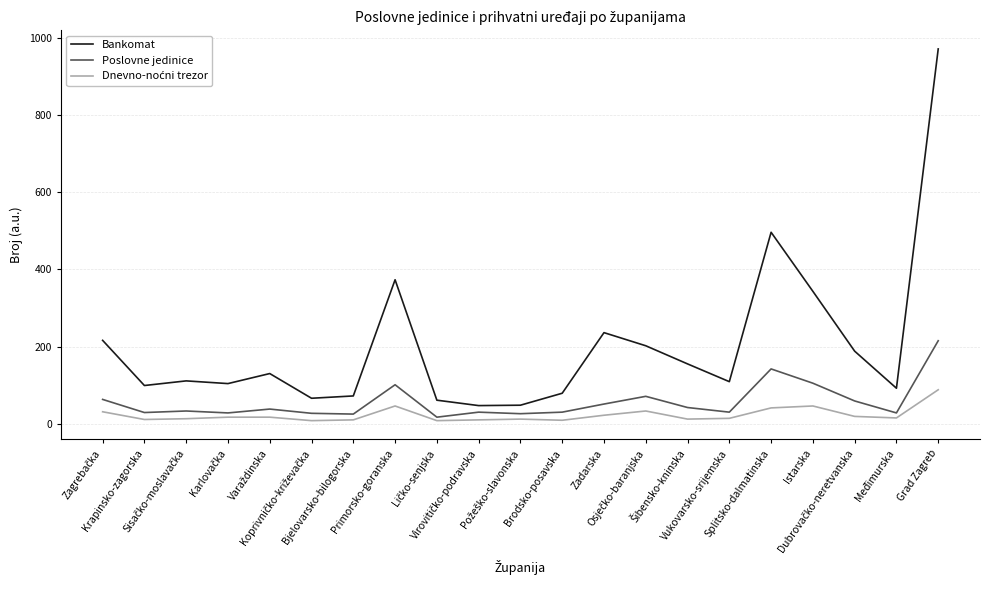

In Bankomat, how many points are higher than both neighbors (excluding endpoints)?

5